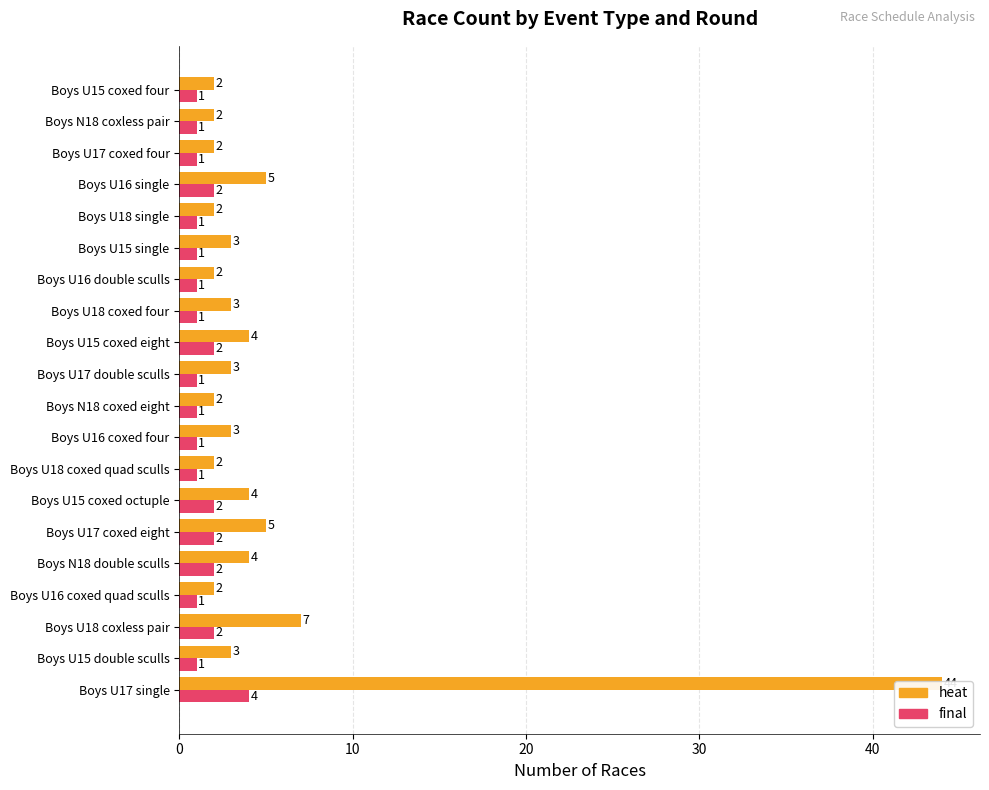

What is the difference between the maximum and second lowest values in the final series?

3